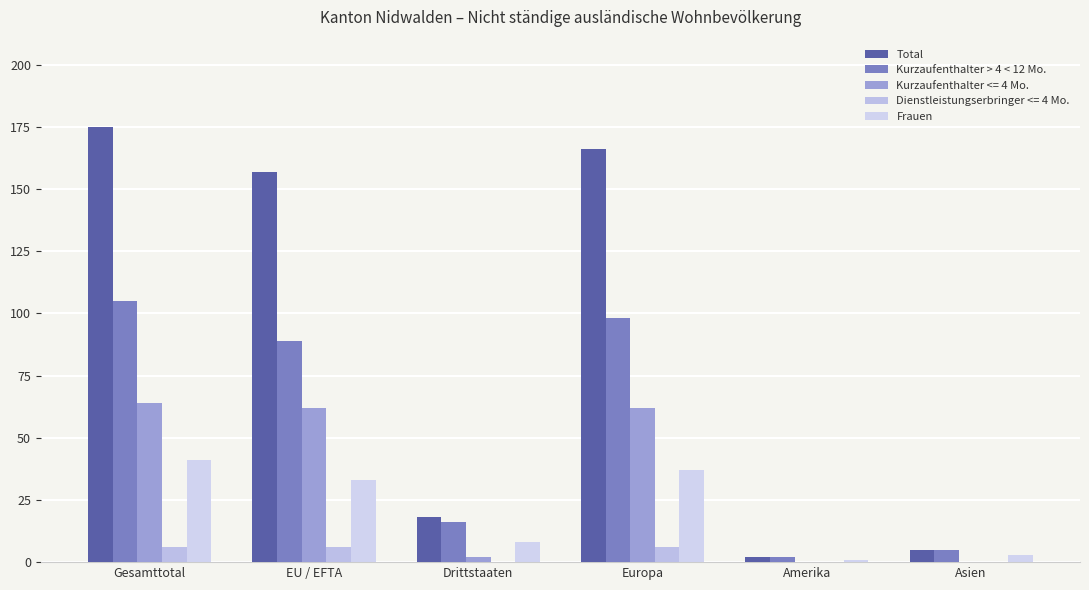

The Total series shows 5 at Asien. True or false?

True